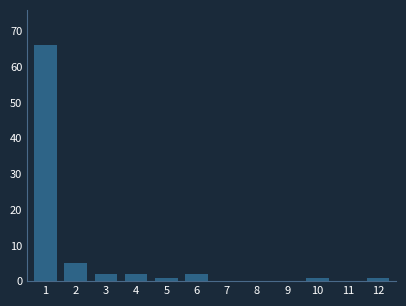

Reading left to right, what are all the values shown in this chart?

1=66	2=5	3=2	4=2	5=1	6=2	7=0	8=0	9=0	10=1	11=0	12=1